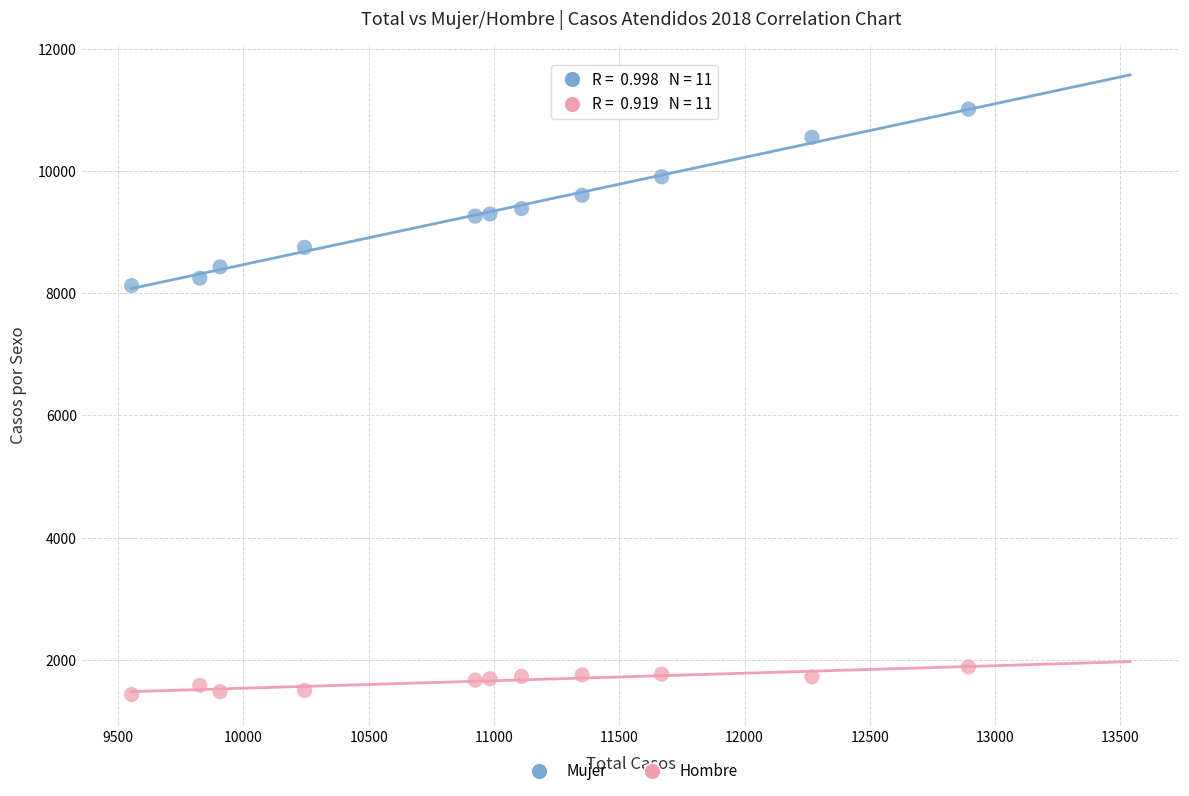

Across all series, what Y value is closest to 6220?

8122